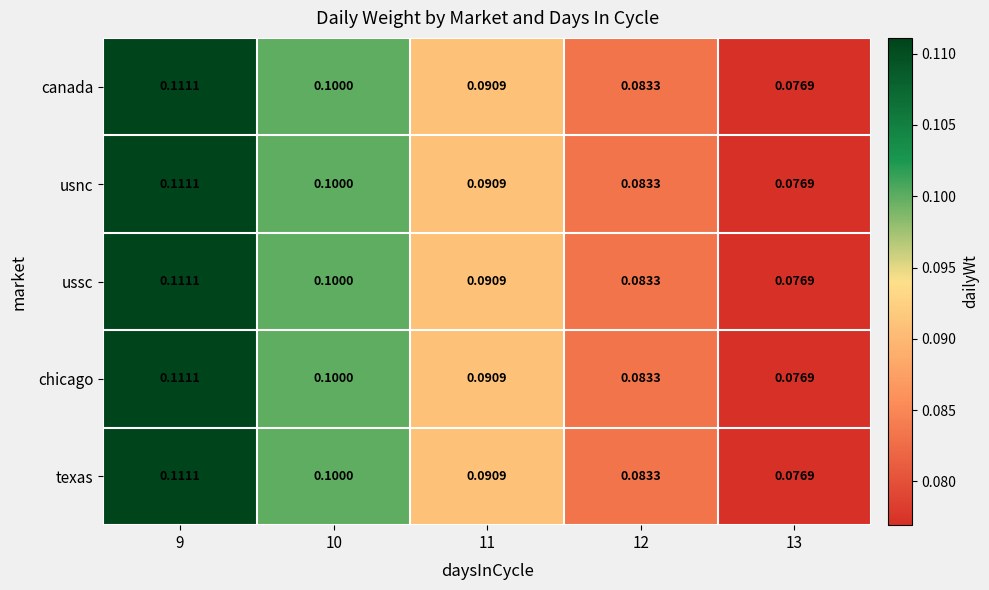

How many categories are shown in the chart?

5